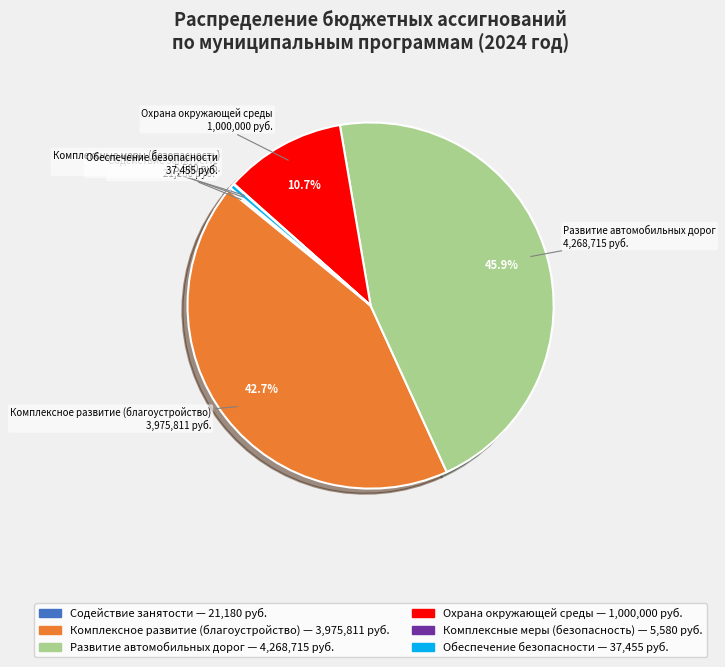

Approximately how many times larger is the value at Развитие автомобильных дорог compared to Обеспечение безопасности?

114.0